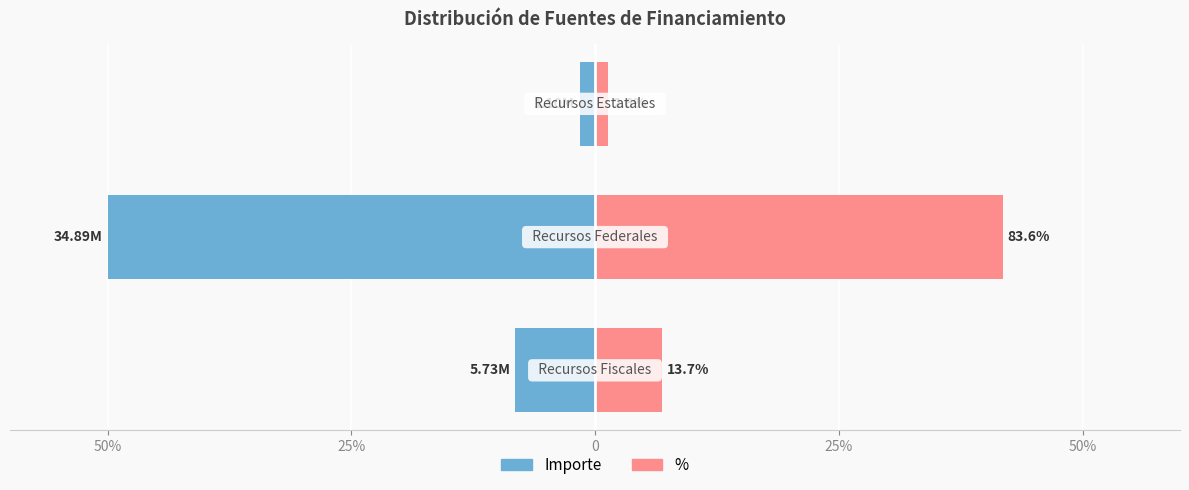

How many data points does each series have?

3